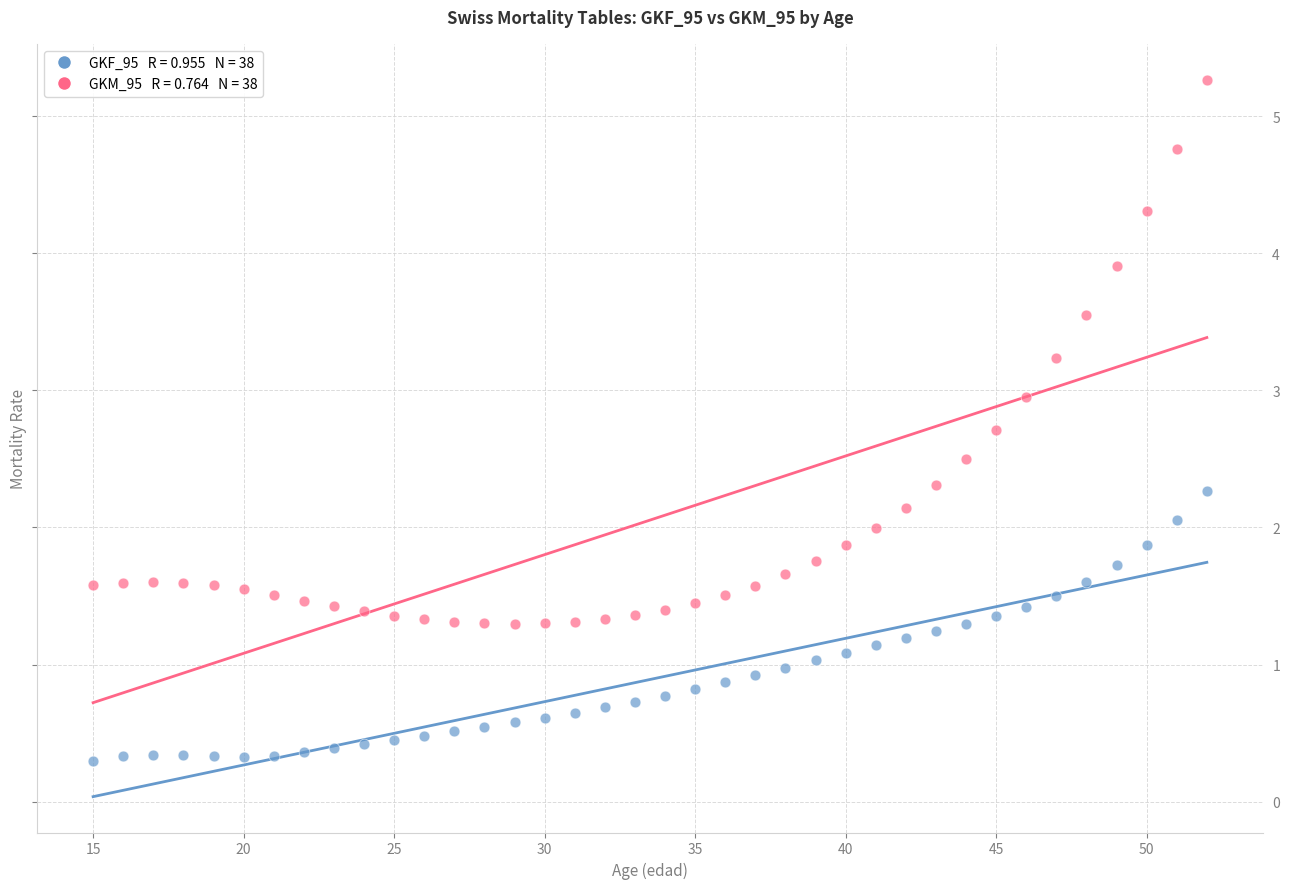

Across all data points, what is the range of Y values (max minus min)?

5.0